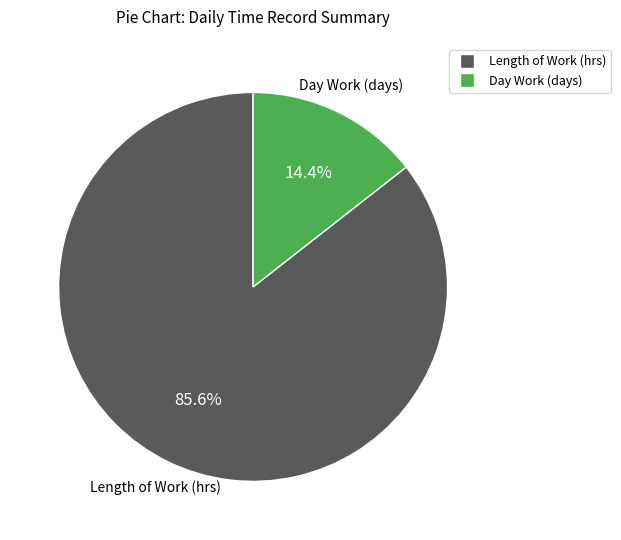

How many segments does this pie chart have?

2